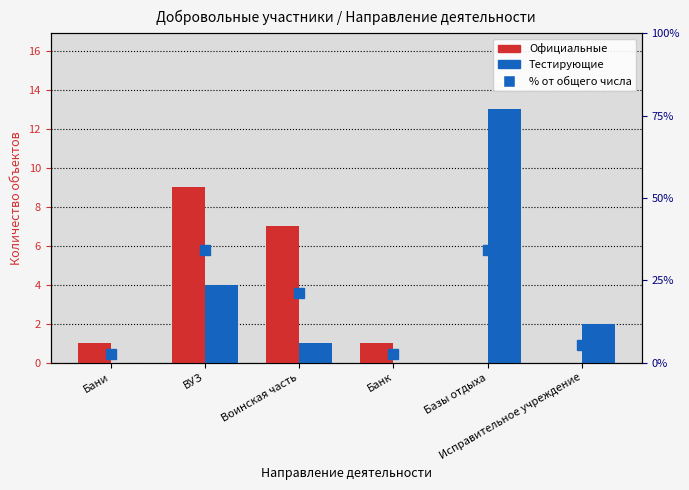

What value does the Официальные series have at Банк?

1